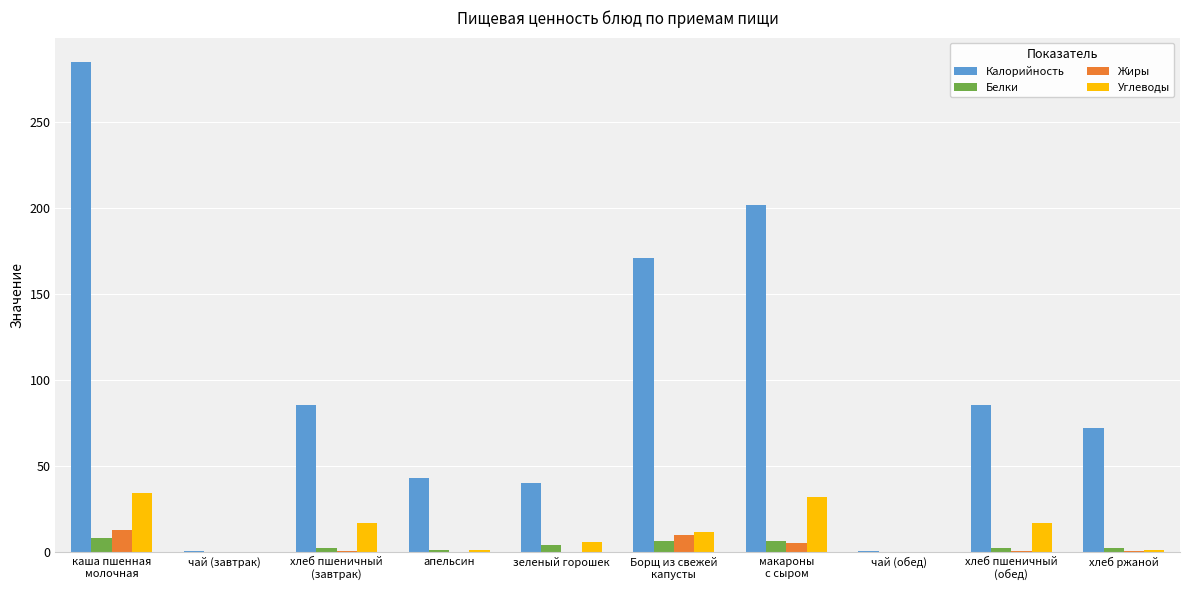

What is the highest value of the Белки series?

7.9